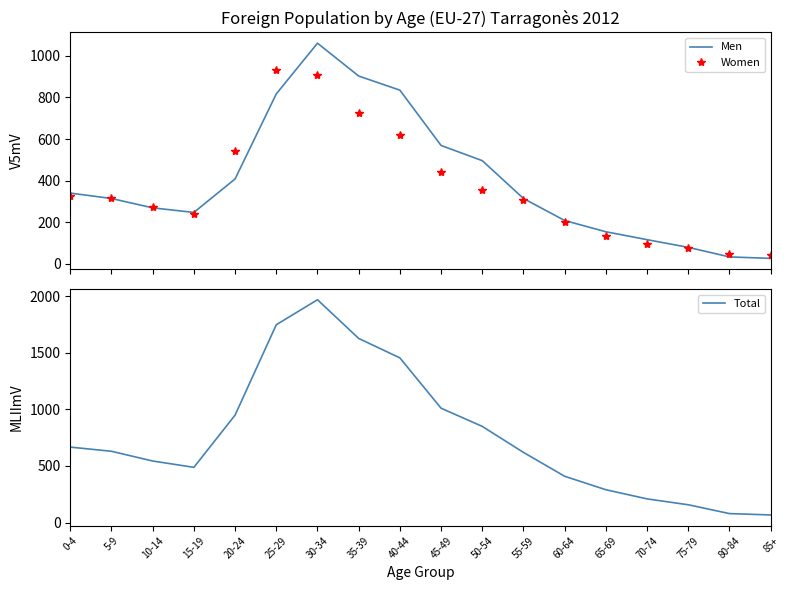

What position from the right is 55-59?

7